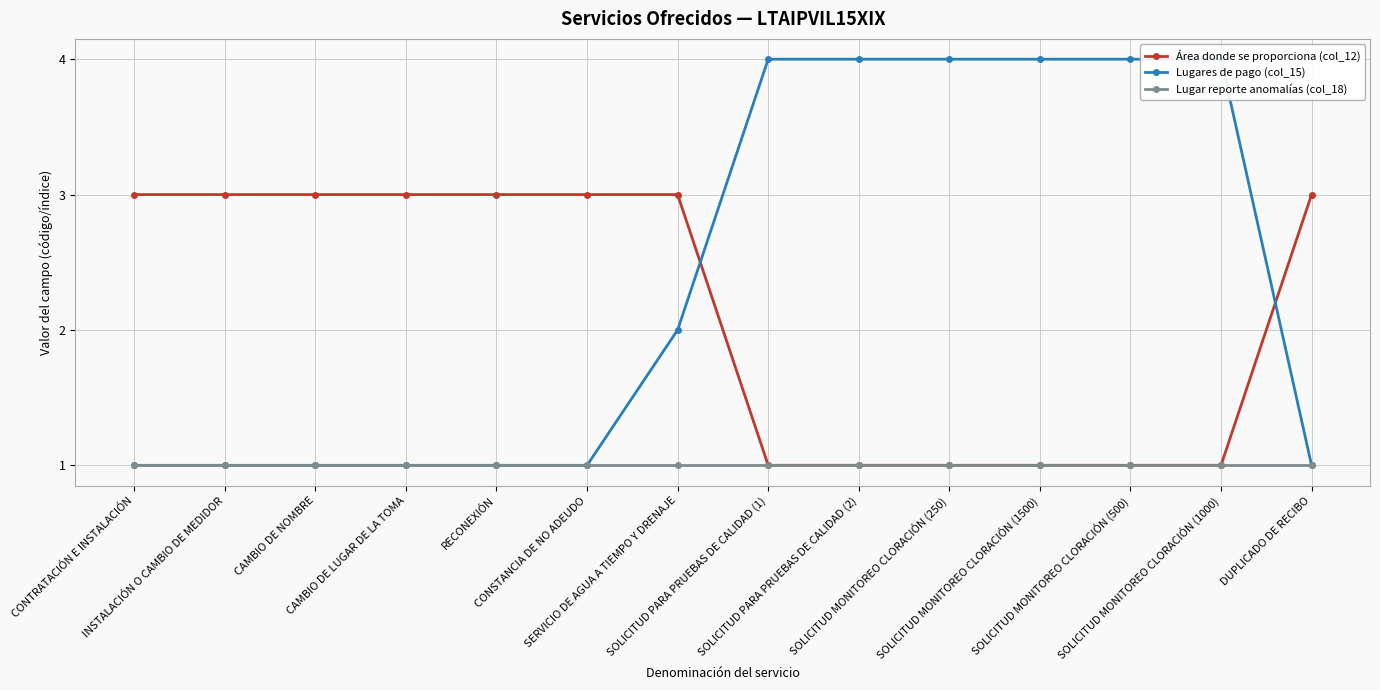

What is the sum of all Lugares de pago (col_15) values?

33